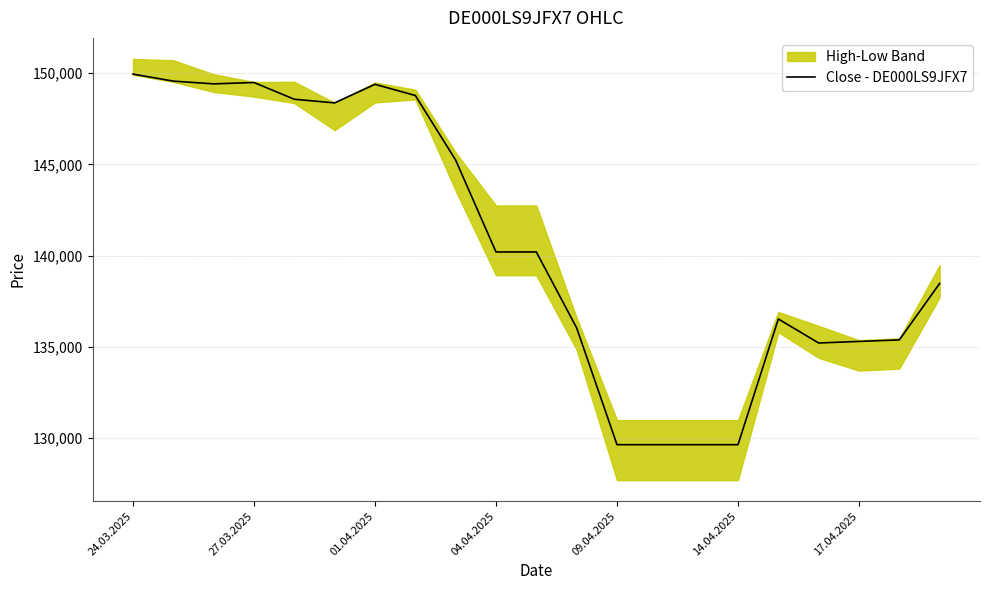

At which label does the data first exceed 140200?

24.03.2025